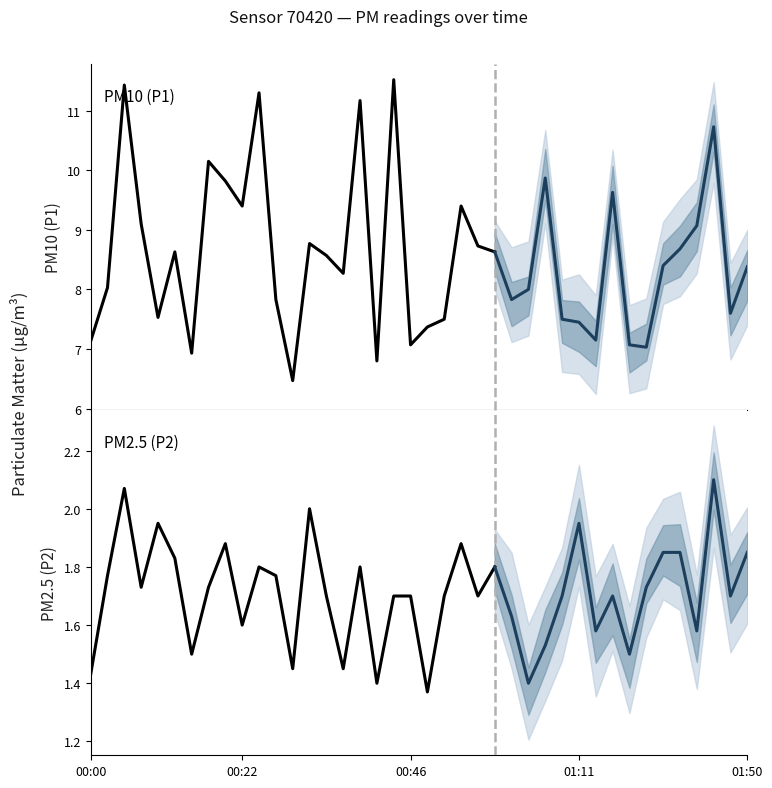

Reading left to right, extract all data points from this chart.

P1: 7.1	8.0	11.4	9.1	7.5	8.6	6.9	10.2	9.8	9.4	11.3	7.8	6.5	8.8	8.6	8.3	11.2	6.8	11.5	7.1	7.4	7.5	9.4	8.7	8.6	7.8	8.0	9.9	7.5	7.5	7.2	9.6	7.1	7.0	8.4	8.7	9.1	10.7	7.6	8.4
P2: 1.4	1.8	2.1	1.7	1.9	1.8	1.5	1.7	1.9	1.6	1.8	1.8	1.4	2.0	1.7	1.4	1.8	1.4	1.7	1.7	1.4	1.7	1.9	1.7	1.8	1.6	1.4	1.5	1.7	1.9	1.6	1.7	1.5	1.7	1.9	1.9	1.6	2.1	1.7	1.9